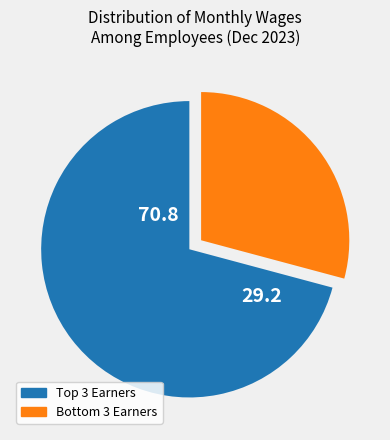

Is there any slice that represents more than half of the pie?

Yes